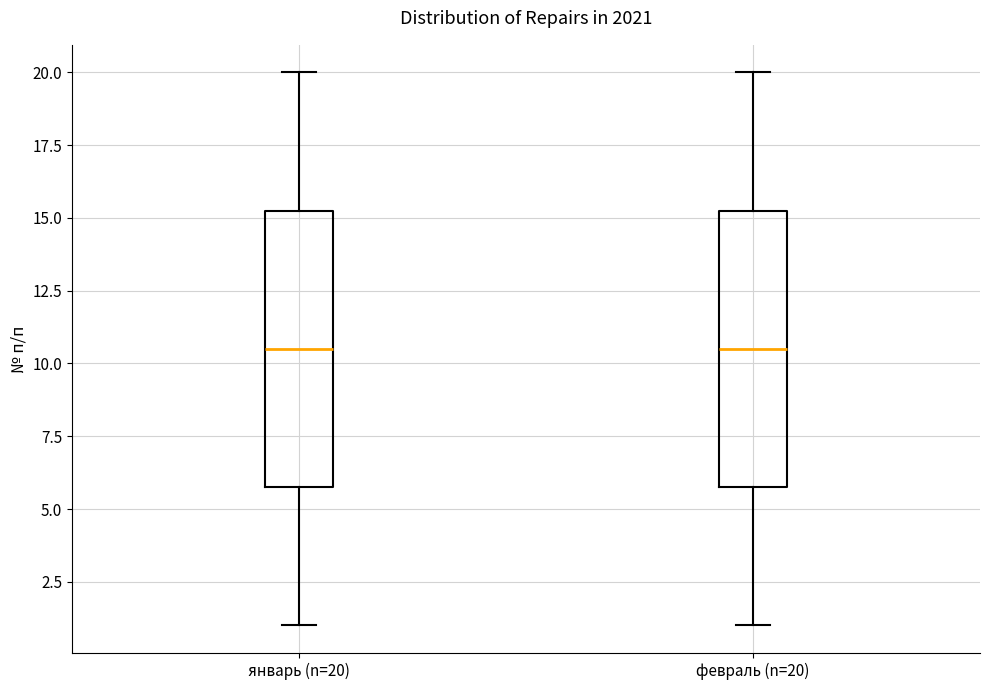

Reading left to right, transcribe this box plot: for each box, give where its median line is, the range the box spans, and where its two whiskers end, as read against the y-axis. The values are not printed on the chart, so give them approximately, as read against the axis.

январь (n=20): median 10.5, box 6.0 to 15.5, whiskers 1.0 to 20.0
февраль (n=20): median 10.5, box 6.0 to 15.5, whiskers 1.0 to 20.0